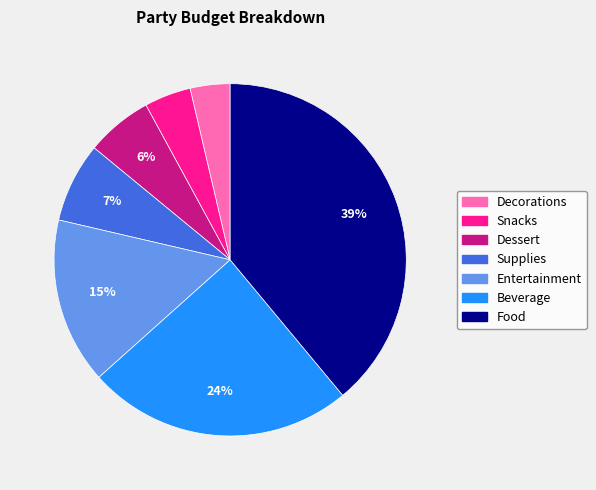

Which slice is the largest?

Food